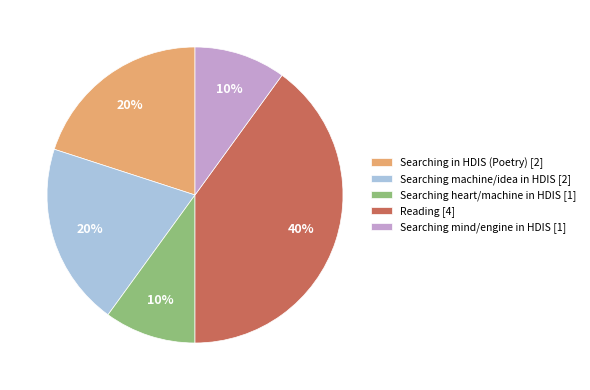

Is there any slice that represents more than half of the pie?

No